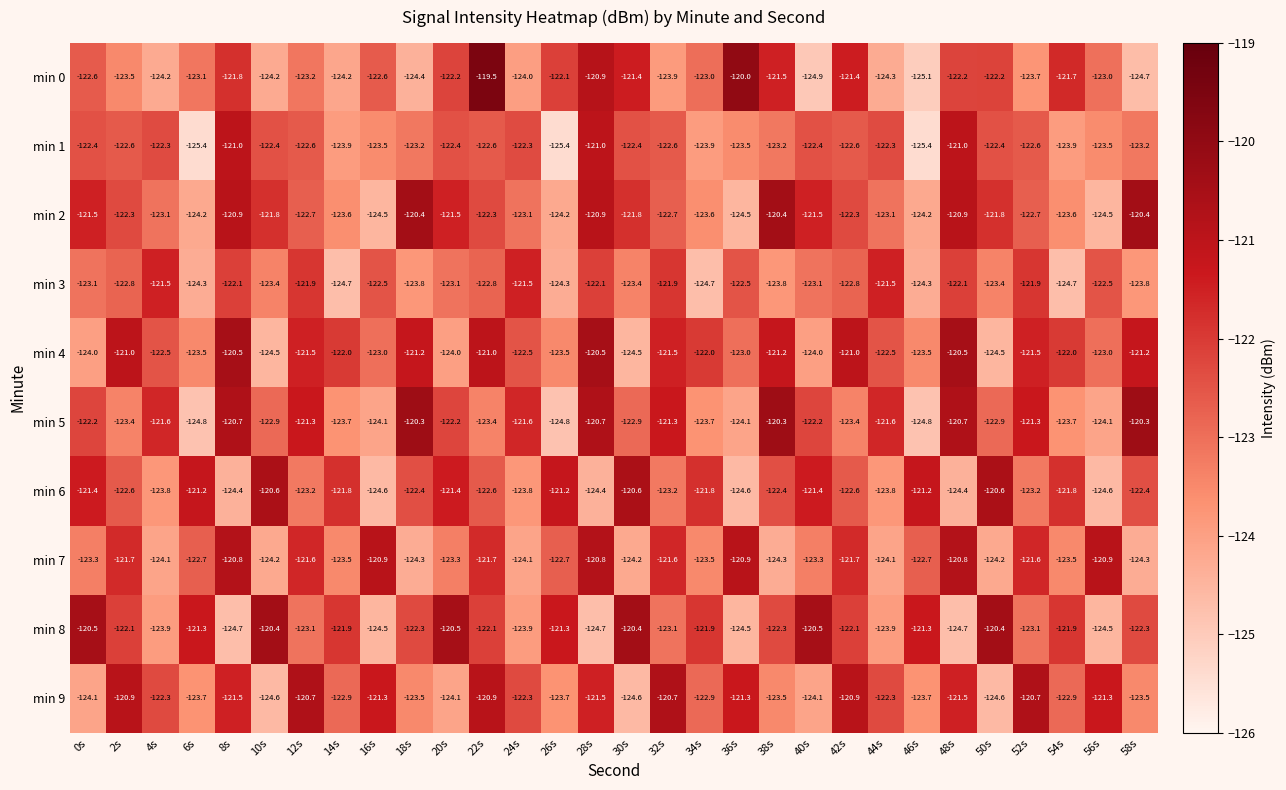

Which label corresponds to the largest value in the chart?

22s